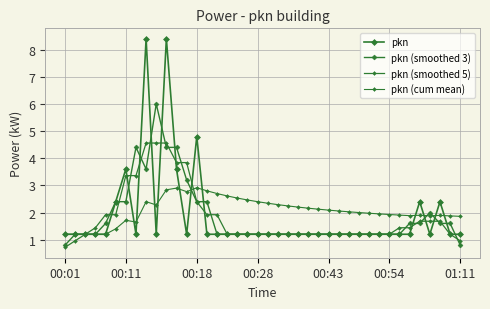

What is the smallest value displayed?

0.7